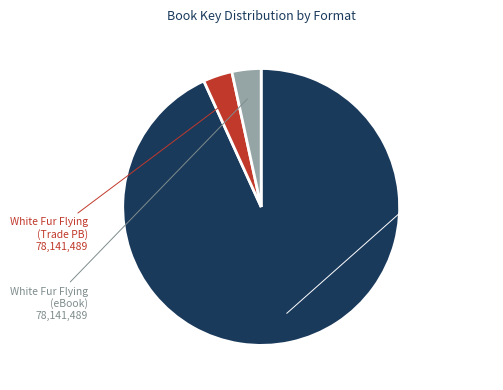

Does any single category account for the majority?

Yes